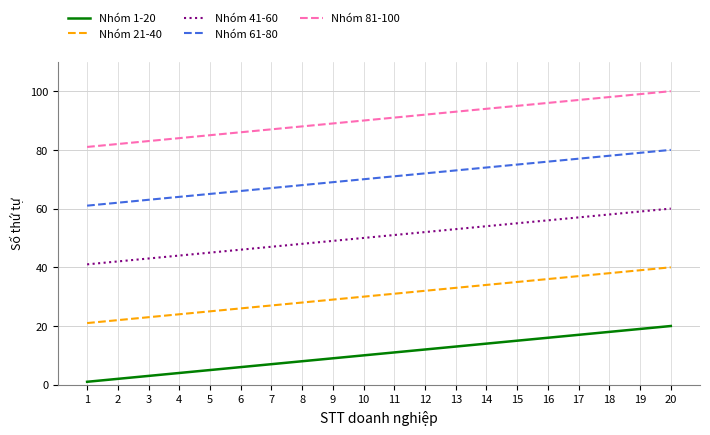

What is the greatest value displayed?

100